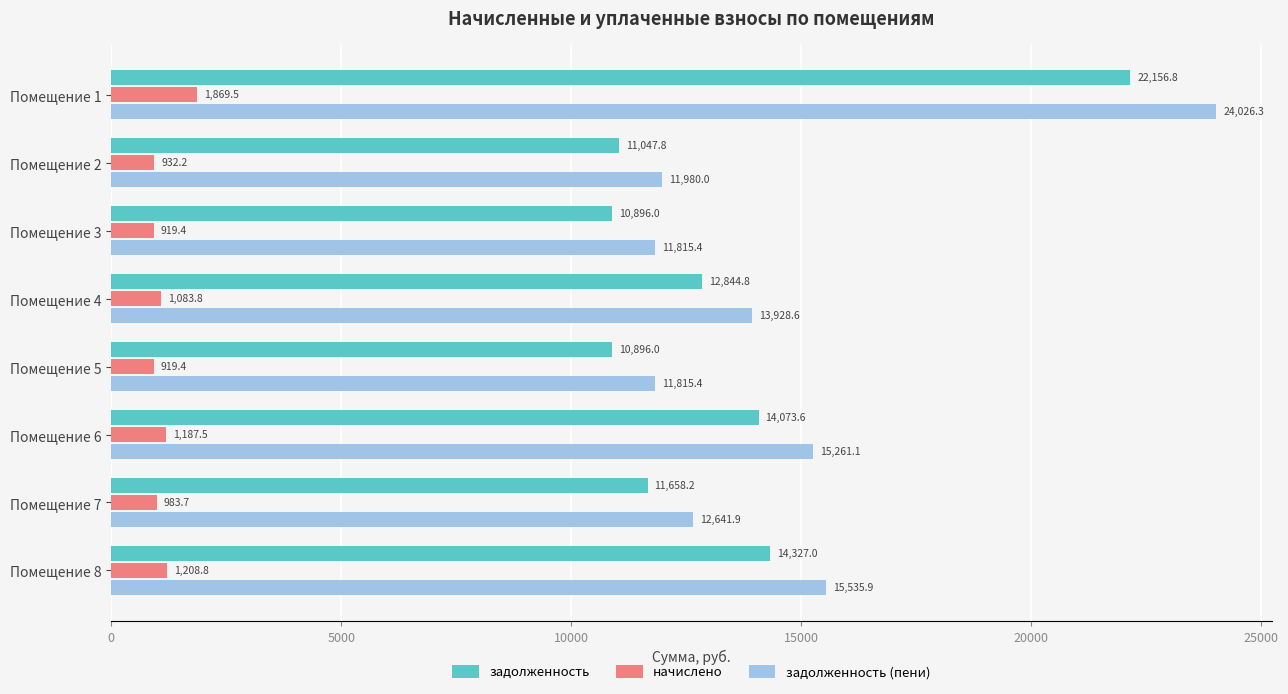

Is it true that задолженность equals 19583.1 at Помещение 2?

False